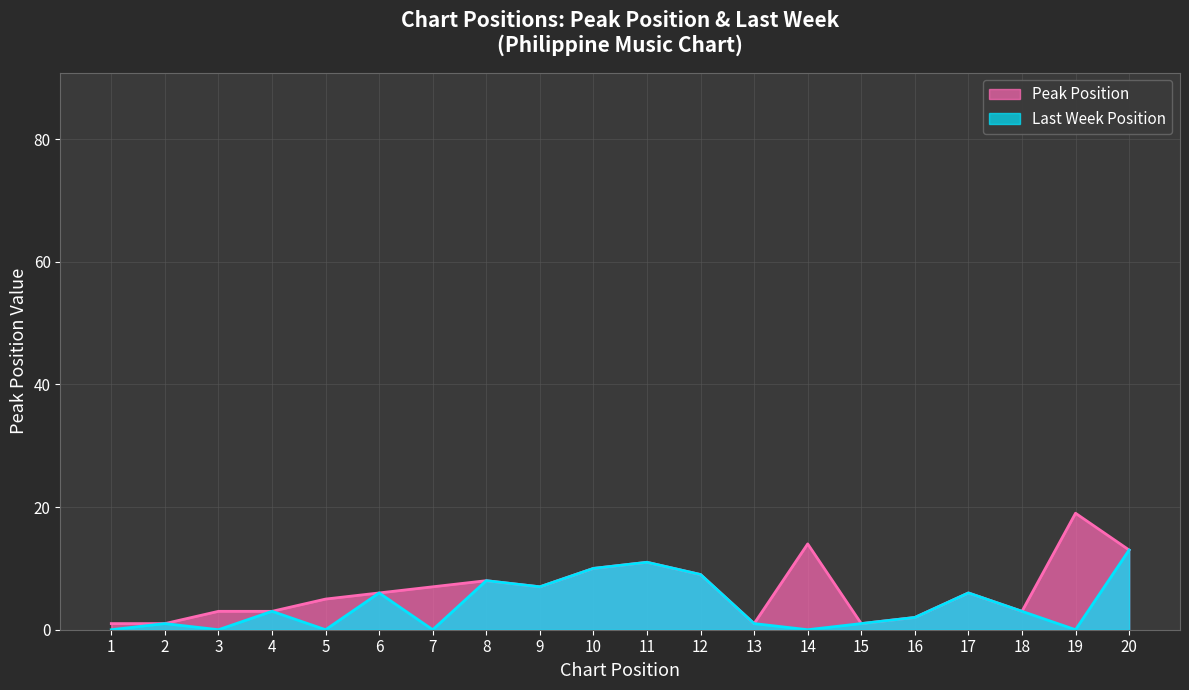

Approximately how many times larger is the value at 13 compared to 2?

1.0